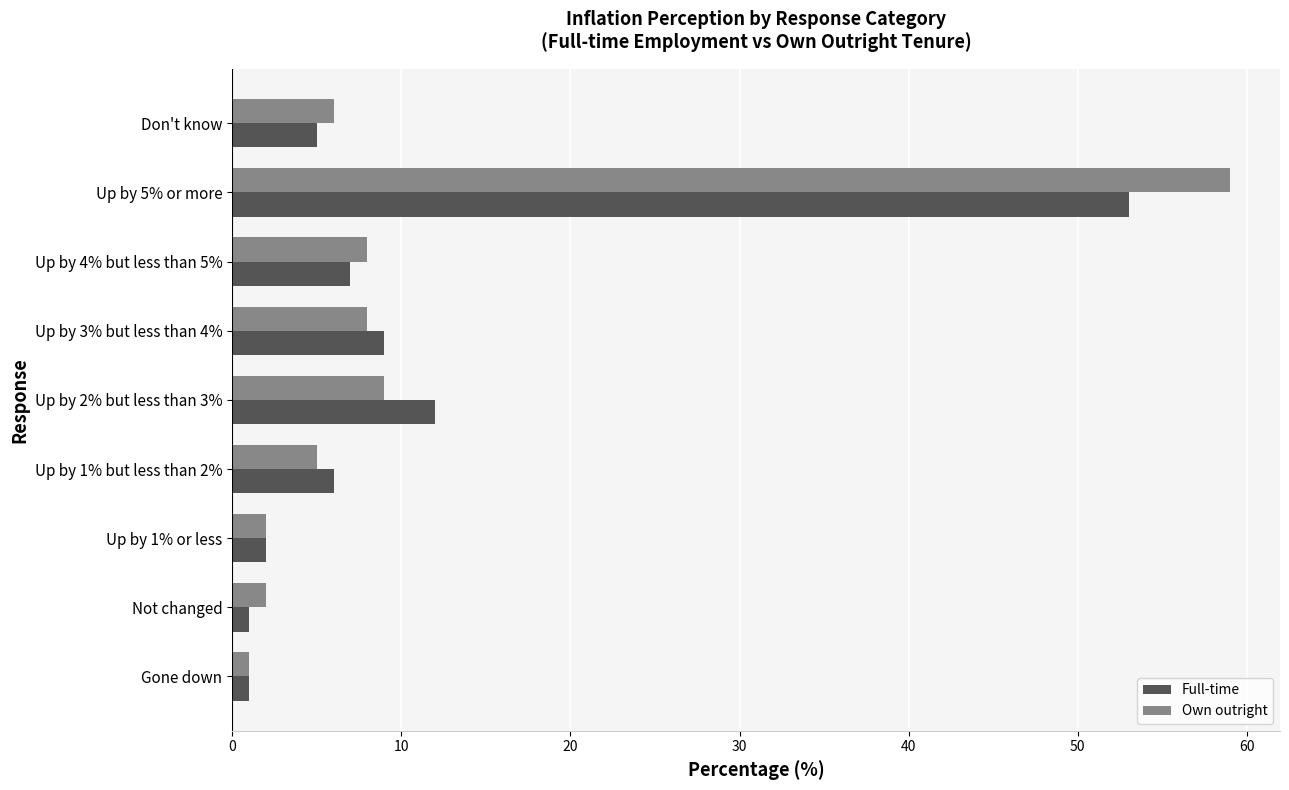

Which series has the largest range (max minus min)?

Own outright